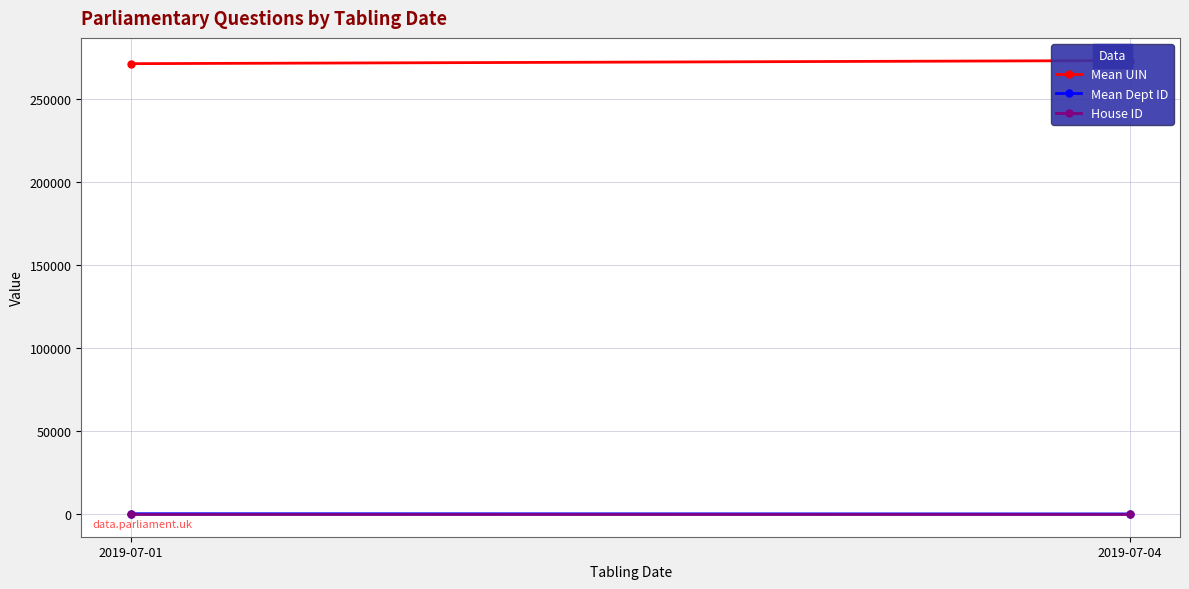

At how many categories does at least one series exceed 236483?

2